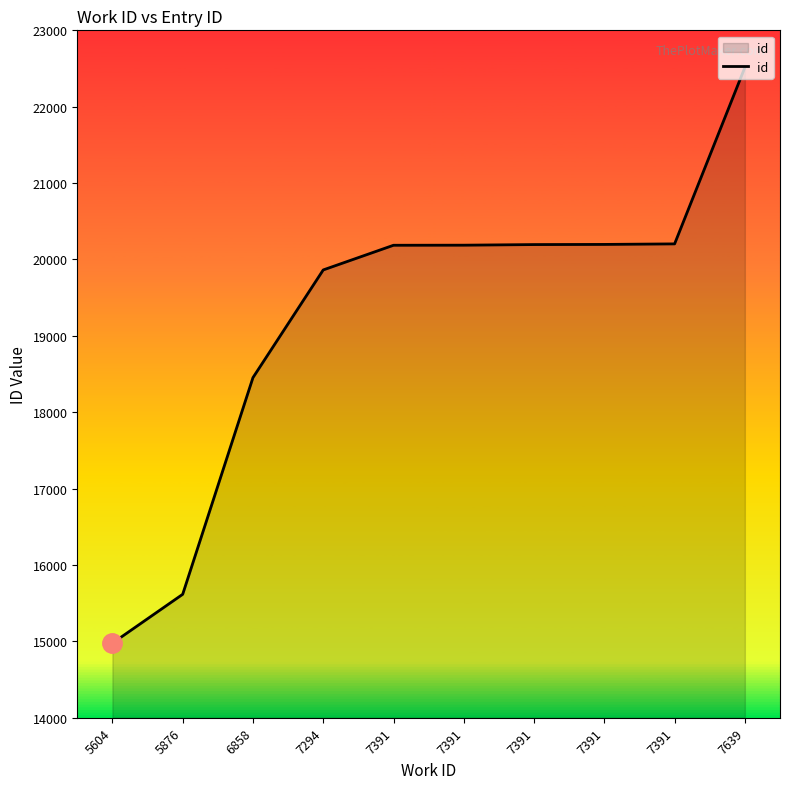

Is this an area chart (filled region under the line)?

Yes